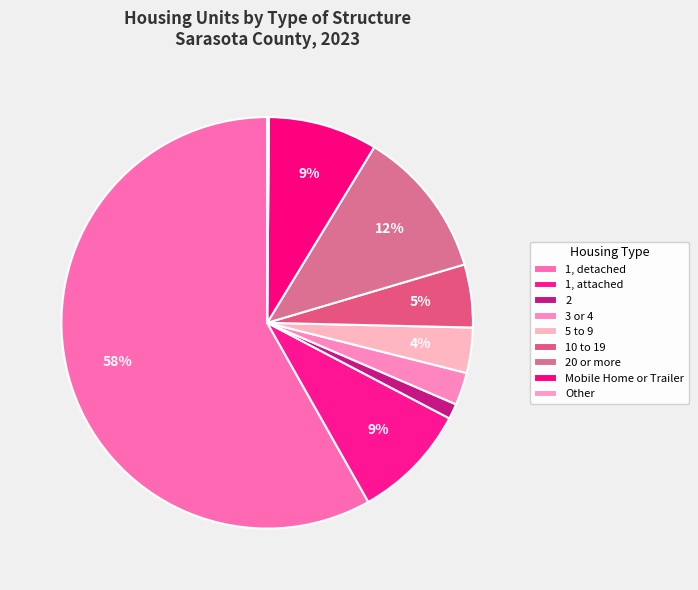

What portion of the pie excludes 10 to 19?

95.1%